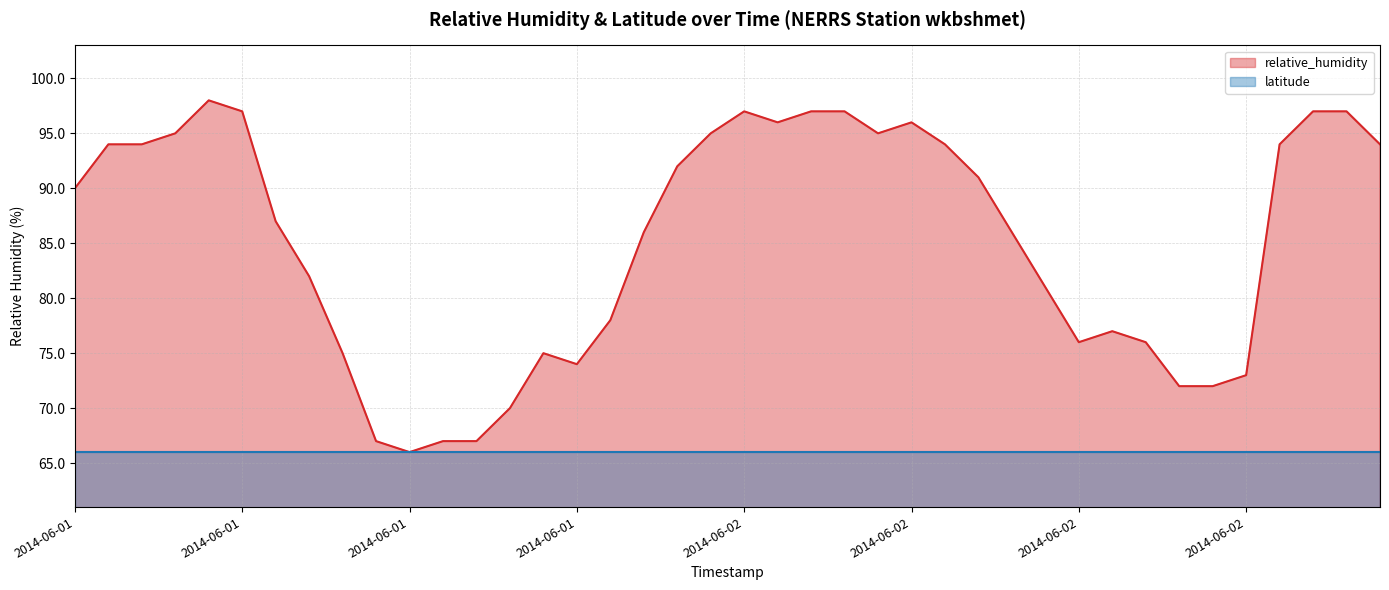

At which label is the value closest to 82?

2014-06-01T14:45